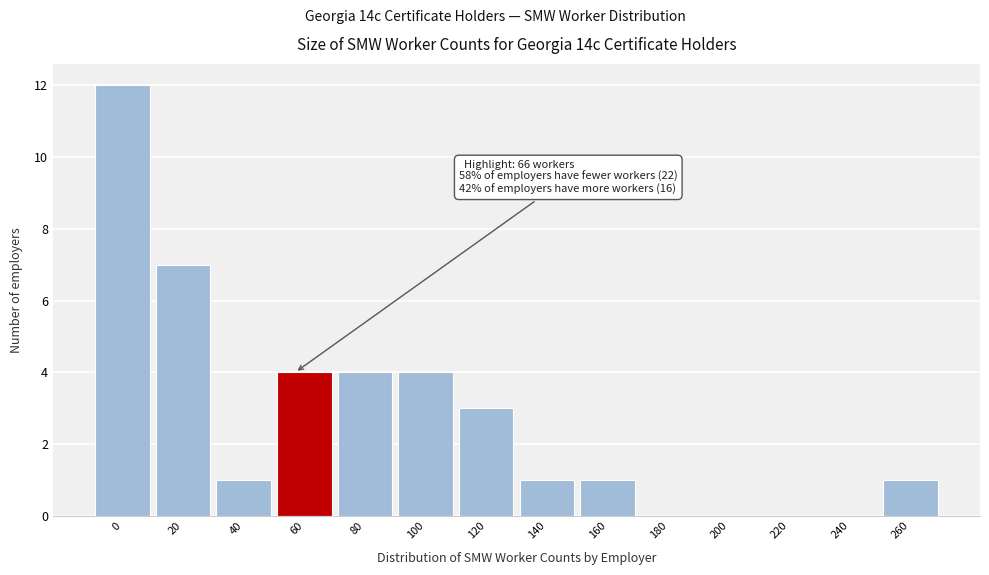

Reading left to right, list all the values displayed in this chart.

0=12	20=7	40=1	60=4	80=4	100=4	120=3	140=1	160=1	180=0	200=0	220=0	240=0	260=1